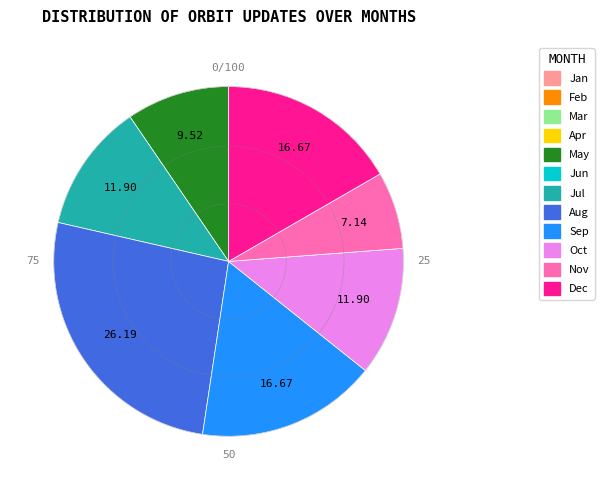

Is there any slice that represents more than half of the pie?

No